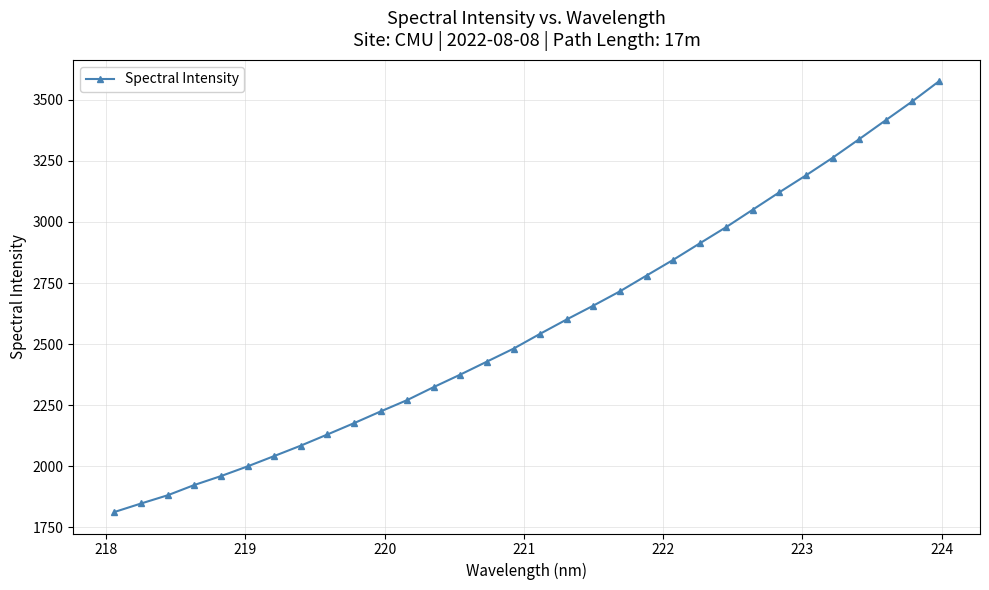

What is the sum of all values?

82450.8